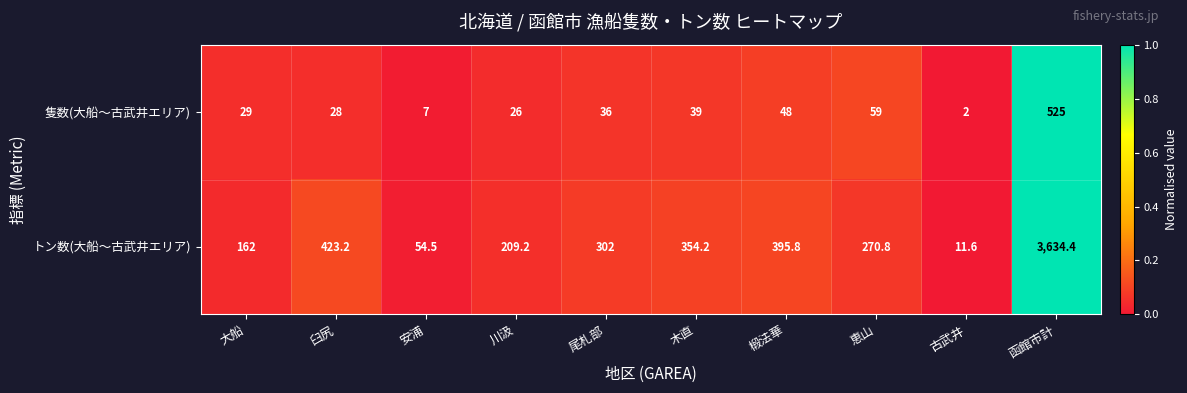

The 隻数(大船〜古武井エリア) series shows 18.9 at 大船. True or false?

False